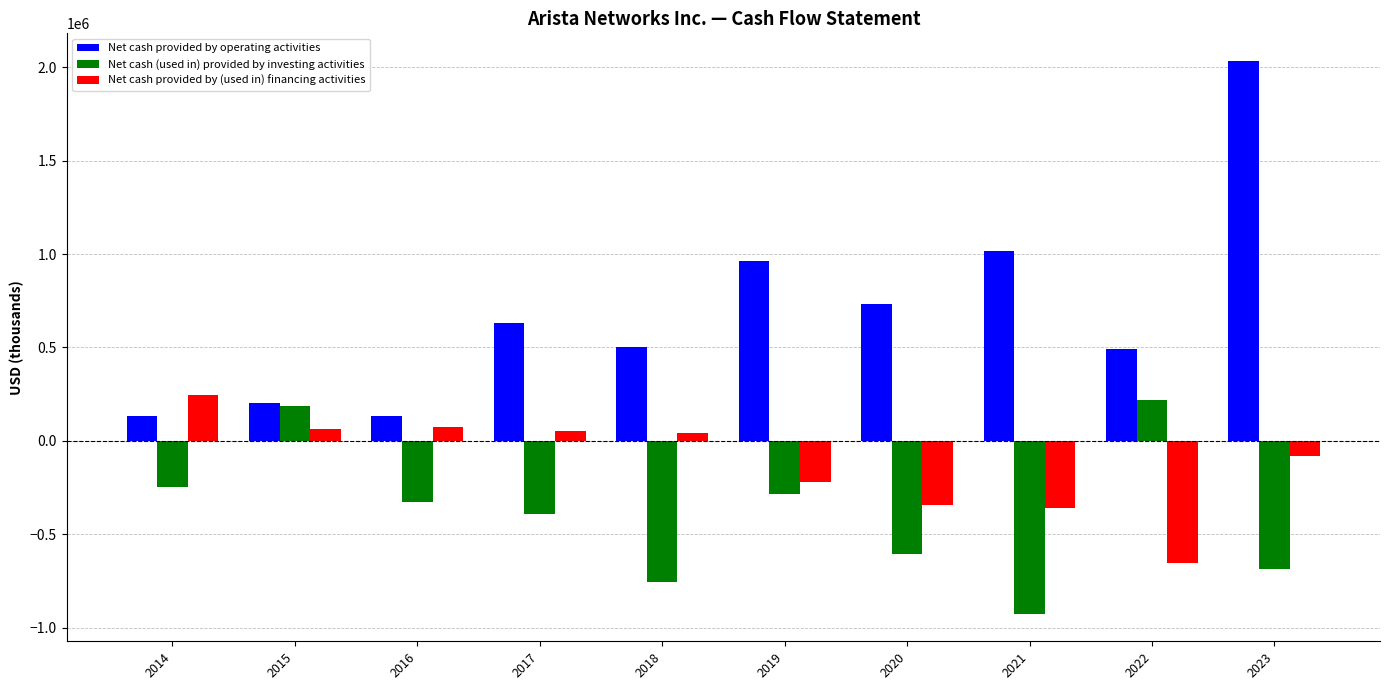

At which label does Net cash (used in) provided by investing activities reach its minimum?

2021